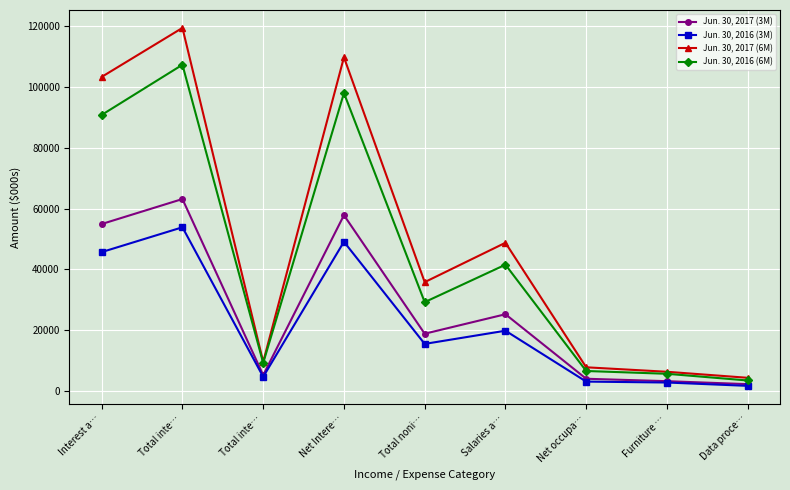

How many lines are shown in the chart?

4